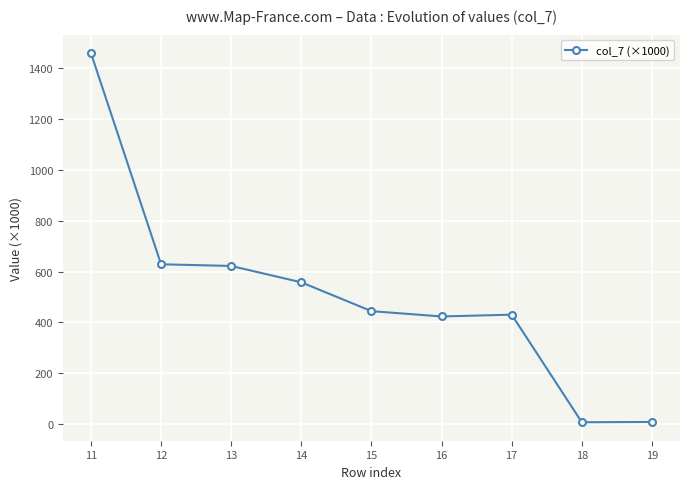

What is the change in value from 12 to 14?

-71.1